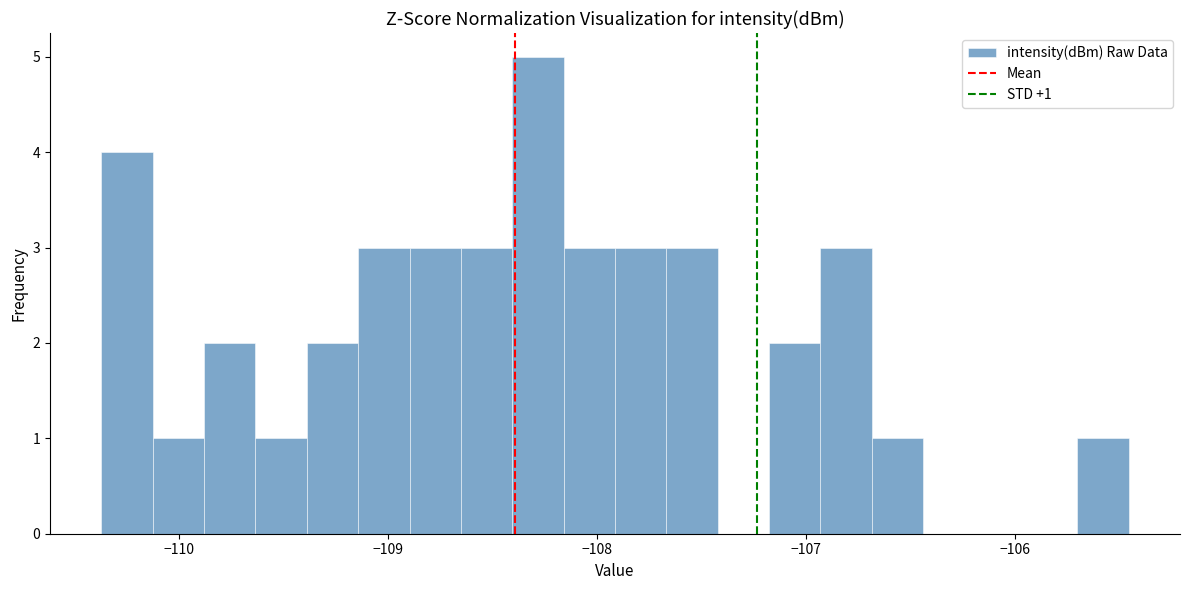

Read against the x-axis, roughly where is the centre of the tallest bar?

-108.3